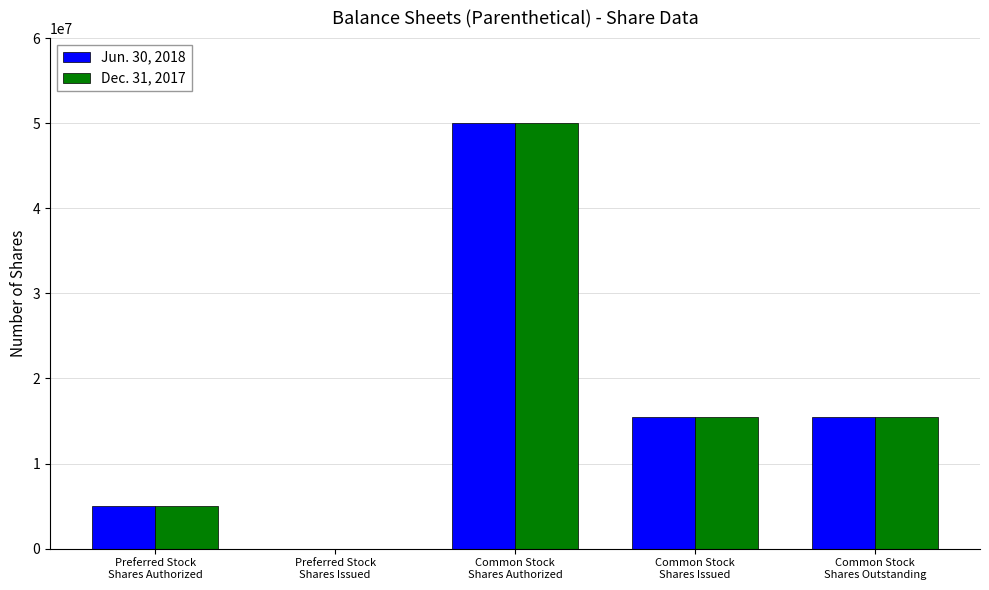

What are all the series names shown in the legend?

Jun. 30, 2018, Dec. 31, 2017